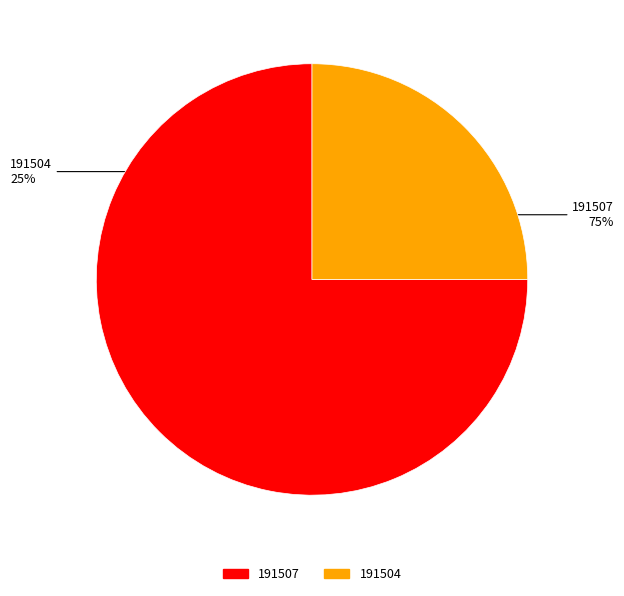

Between 191507 and 191504, which is larger?

191507